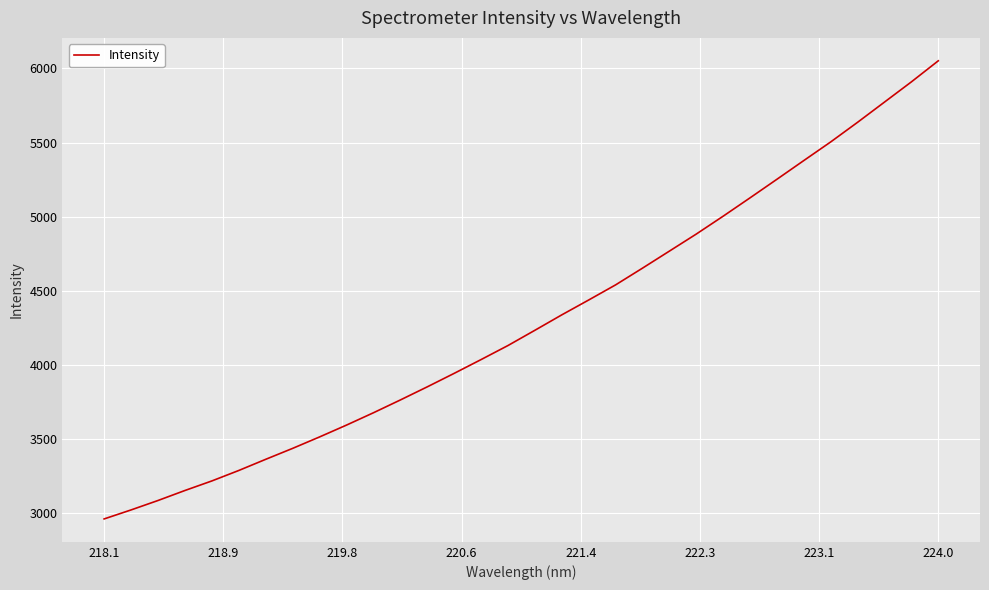

What is the difference between the second highest and second lowest values?

2886.8